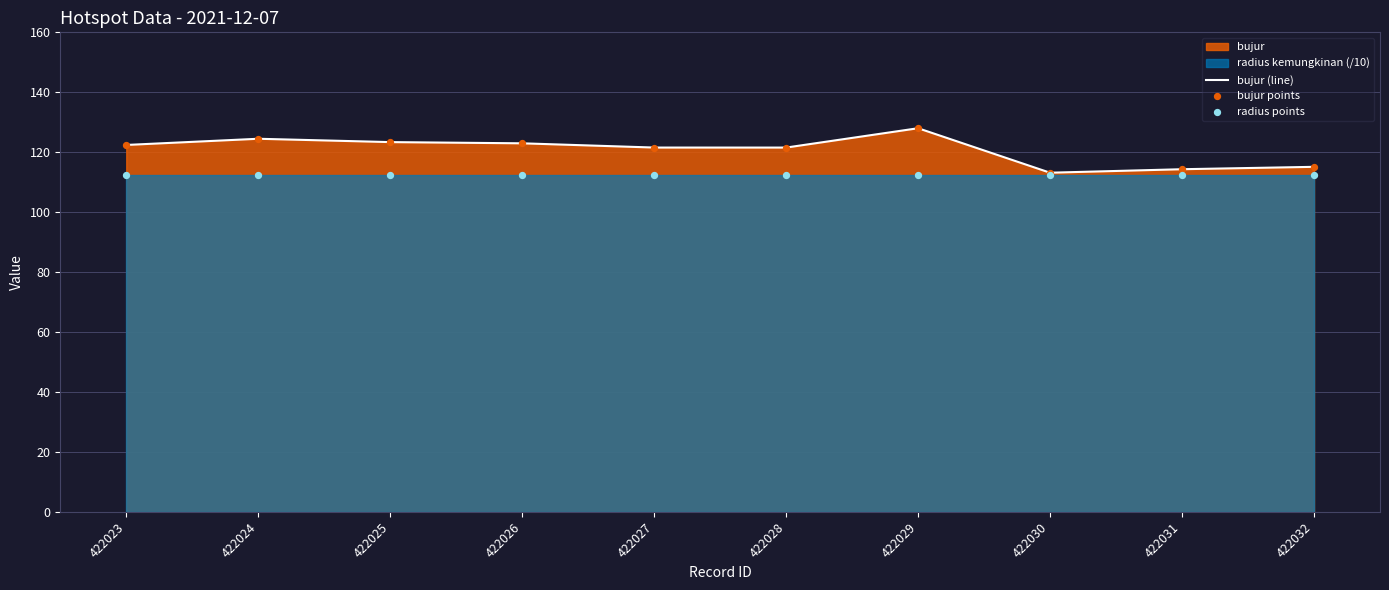

Which series contains the highest Y value?

bujur (line)